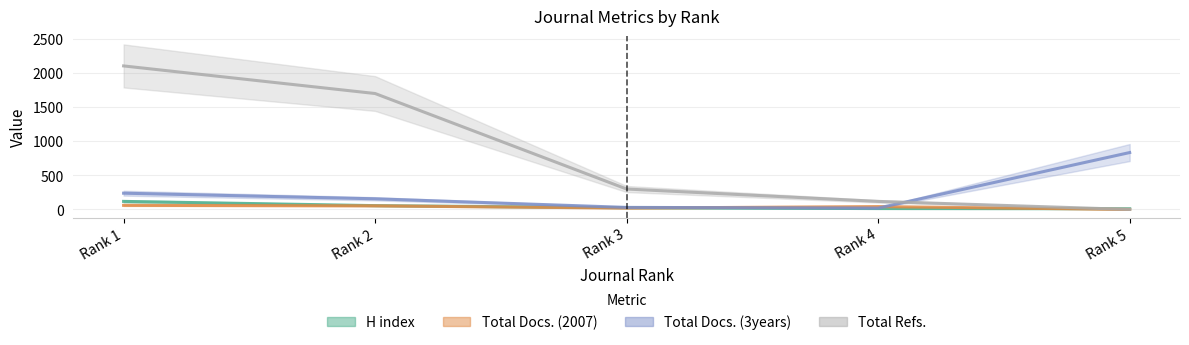

Rank the series by their maximum value, from highest to lowest.

Total Refs., Total Docs. (3years), H index, Total Docs. (2007)